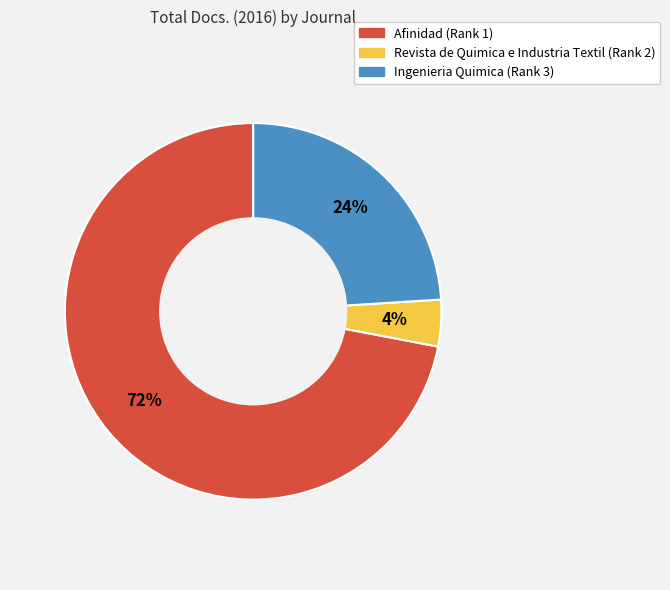

To the nearest percent, what is the difference between the Afinidad (Rank 1) and Revista de Quimica e Industria Textil (Rank 2) slice percentages?

68%